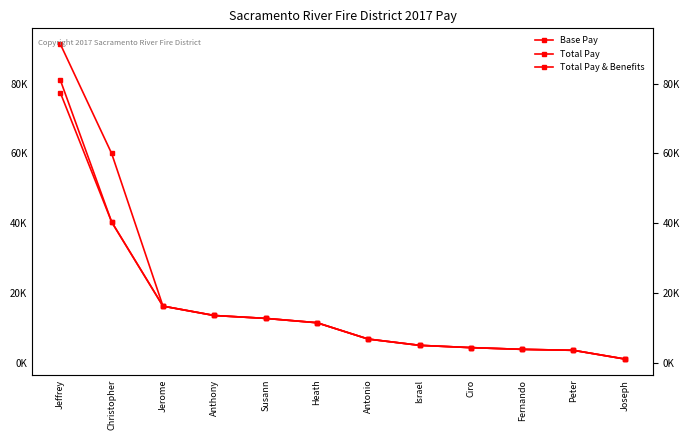

Which series has the largest total across all categories?

Total Pay & Benefits